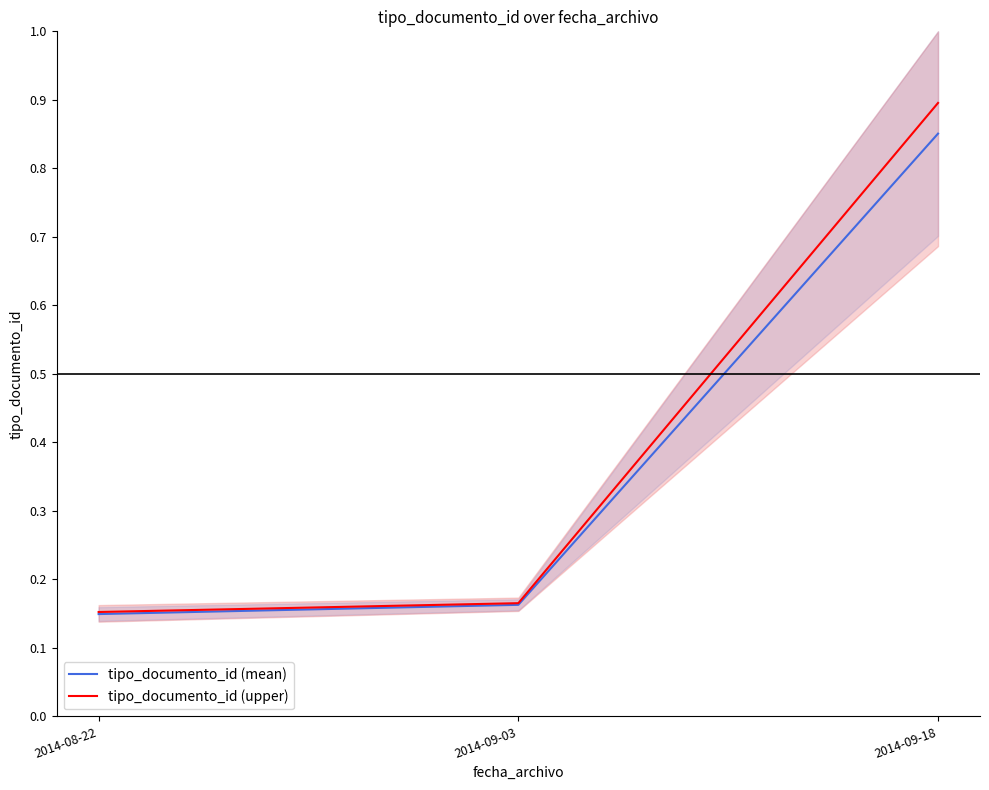

What is the label of the 1st point from the right?

2014-09-18